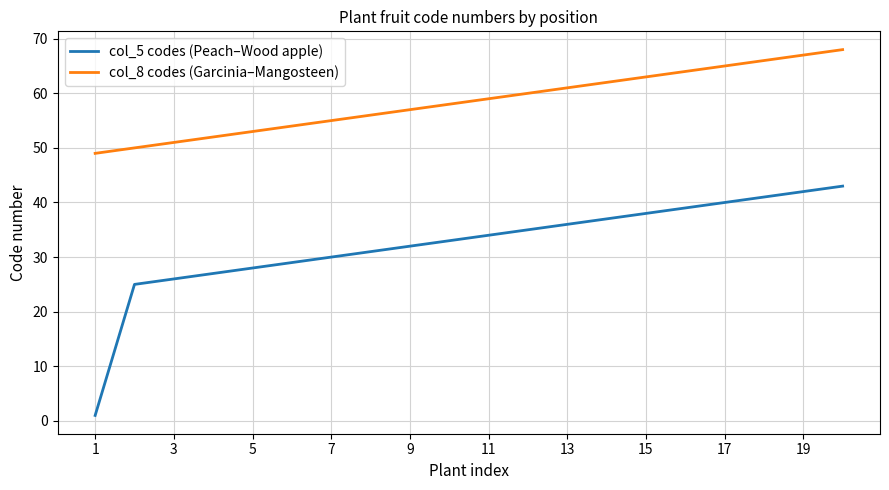

What is the maximum value for col_5 codes (Peach–Wood apple)?

43